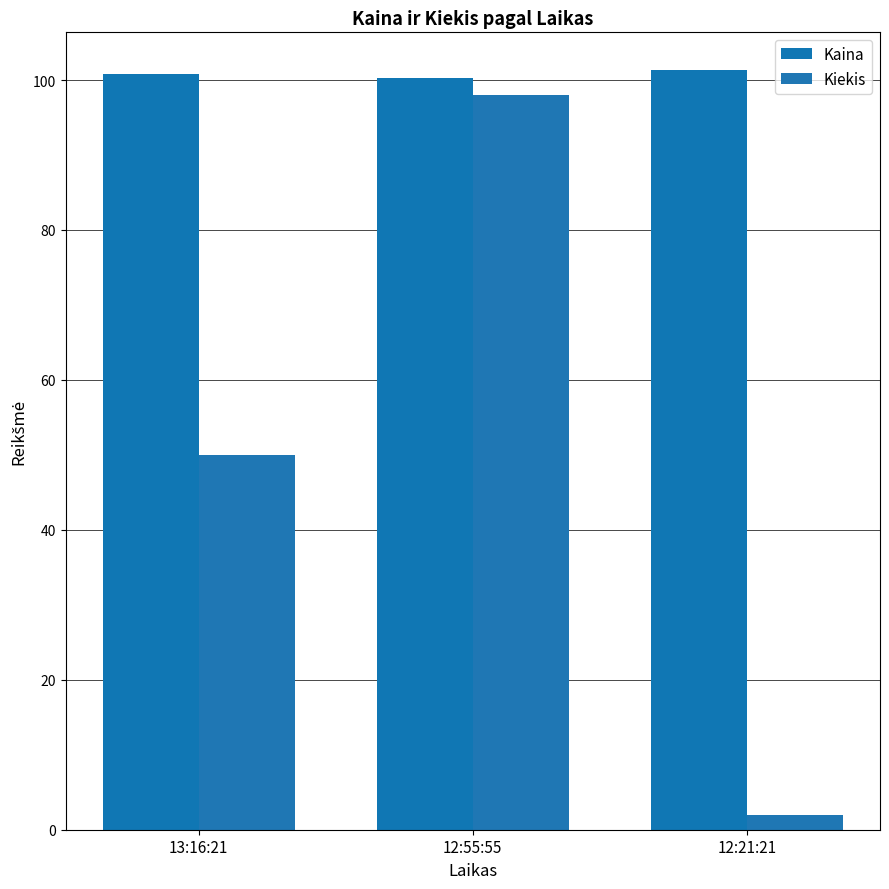

How many groups of bars are there?

3